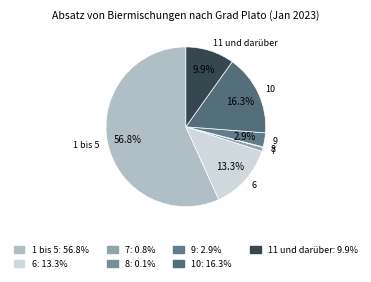

What is the majority slice?

1 bis 5